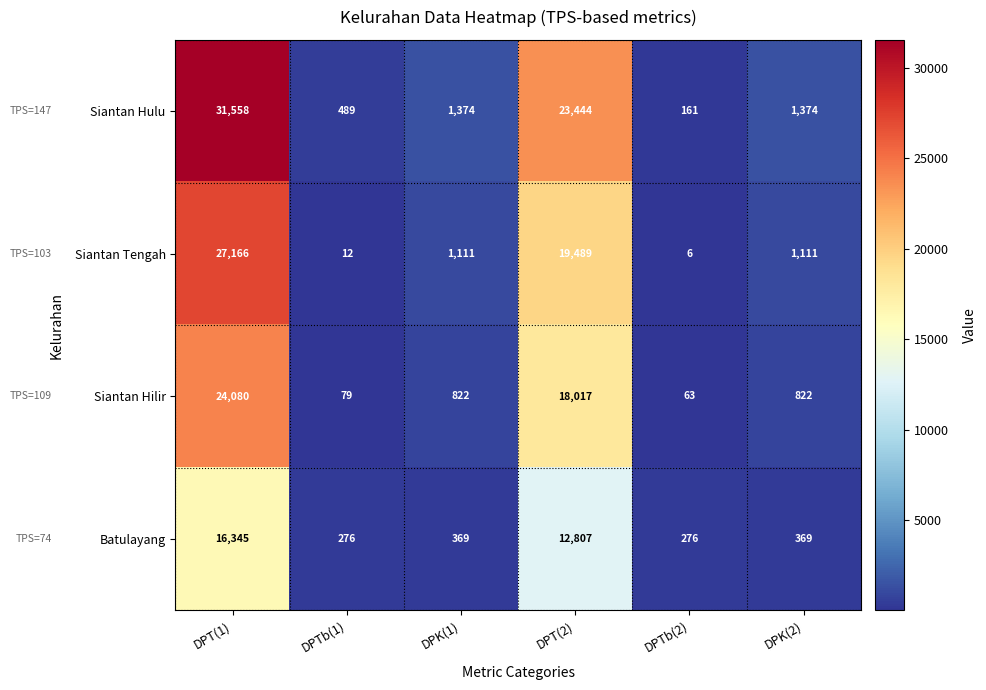

The value of Siantan Hulu at DPK(2) is 2107. True or false?

False